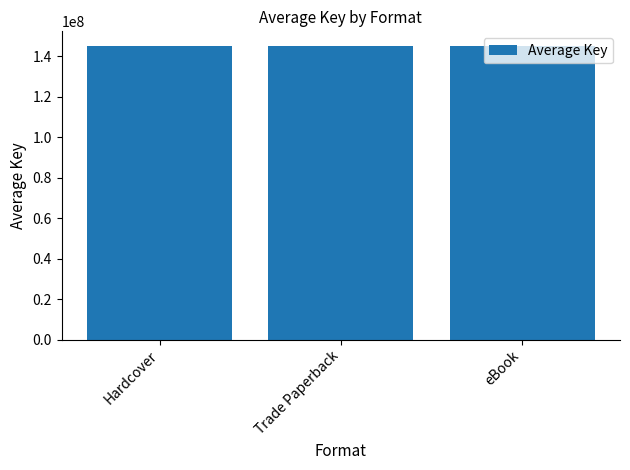

Between Hardcover and eBook, which is larger?

Hardcover